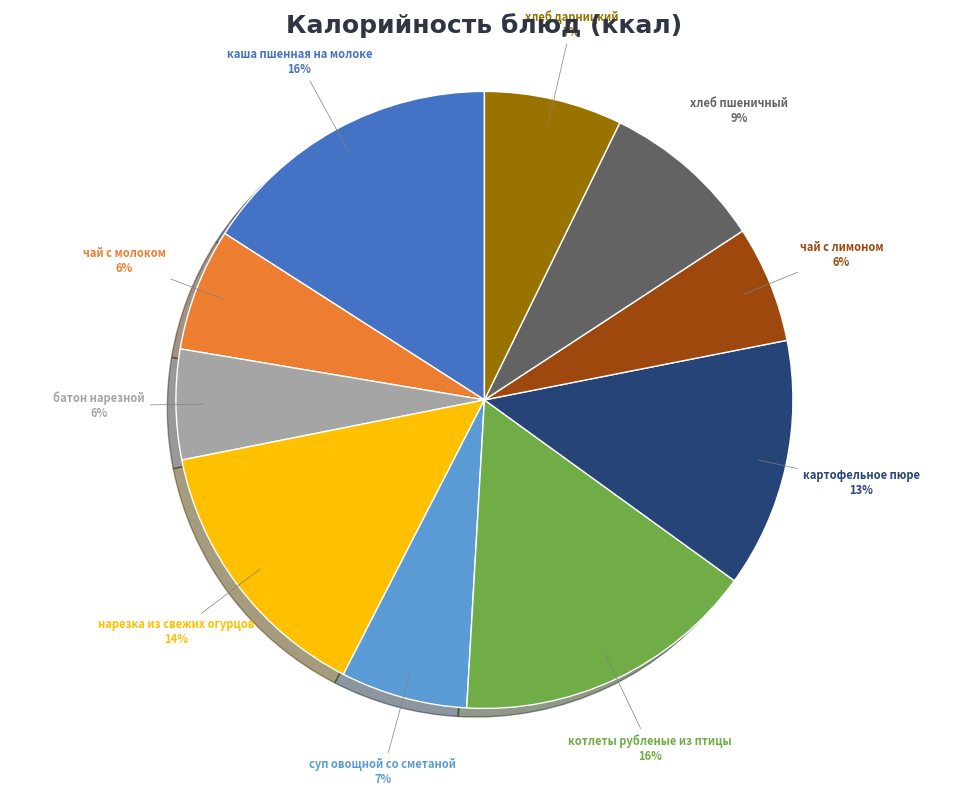

To the nearest percent, what is the difference between the largest and smallest slice percentages?

10%